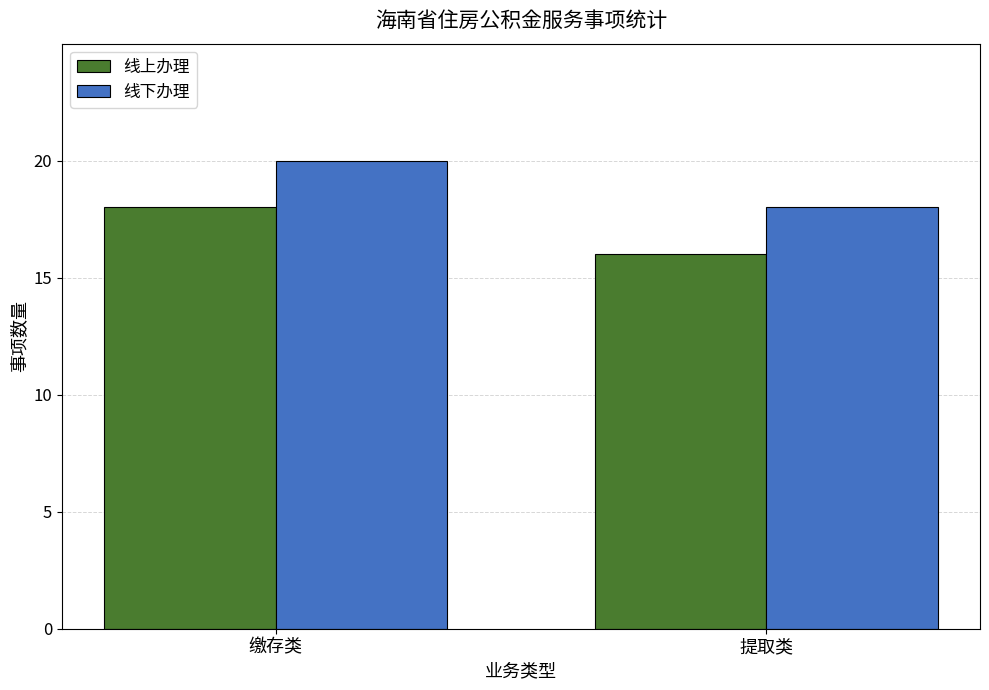

At 缴存类, list the series in order from largest to smallest.

线下办理, 线上办理